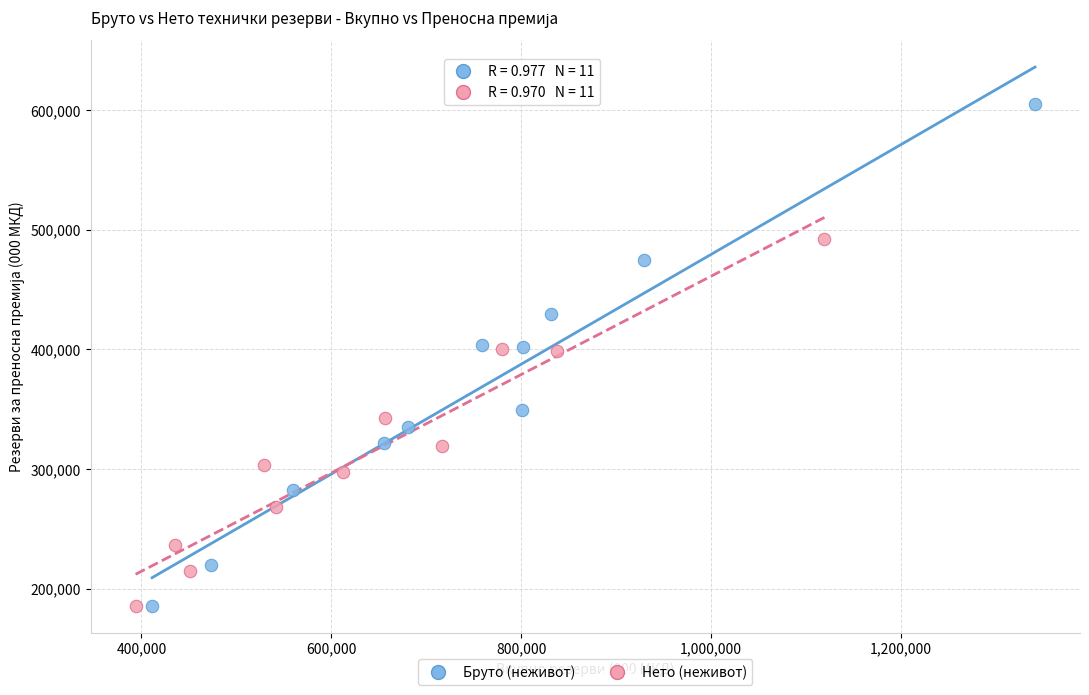

Which series has the largest Y range (max minus min)?

Бруто (неживот)